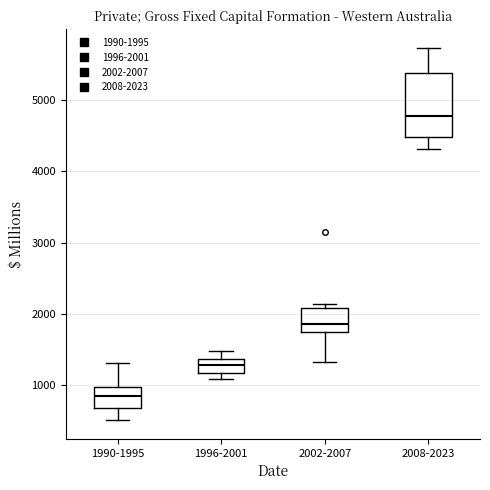

Reading left to right, read every box against the y-axis: the position of its median line, the range the box covers, and the ends of its whiskers. The values are not printed on the chart, so give them approximately, as read against the axis.

1990-1995: median 800, box 700 to 1000, whiskers 500 to 1300
1996-2001: median 1300, box 1200 to 1400, whiskers 1100 to 1500
2002-2007: median 1900, box 1700 to 2100, whiskers 1300 to 2100 (just above the box's upper edge)
2008-2023: median 4800, box 4500 to 5400, whiskers 4300 to 5700